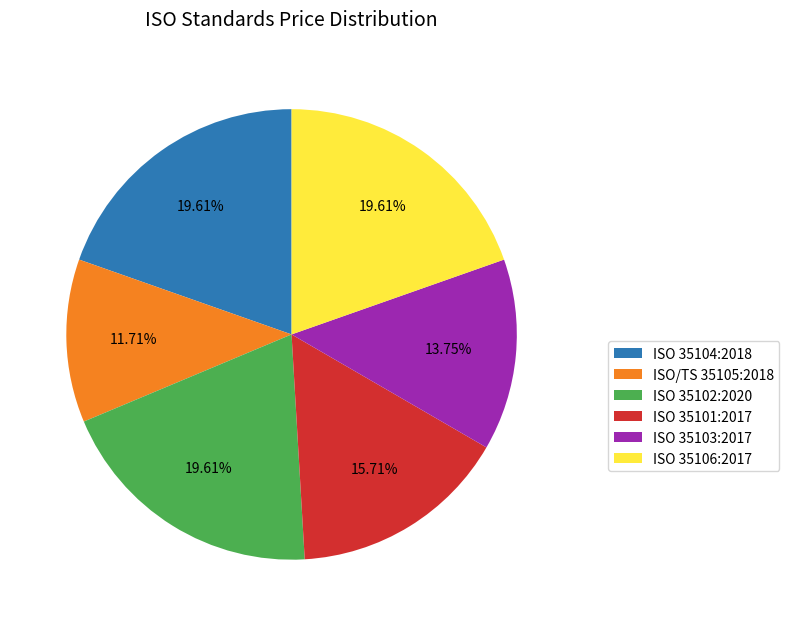

Is there a majority slice in this chart?

No